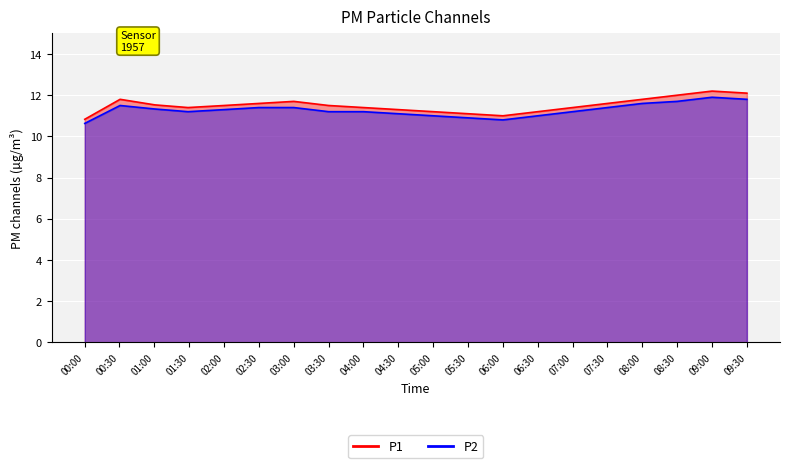

Does the chart display data point markers on the line(s)?

No